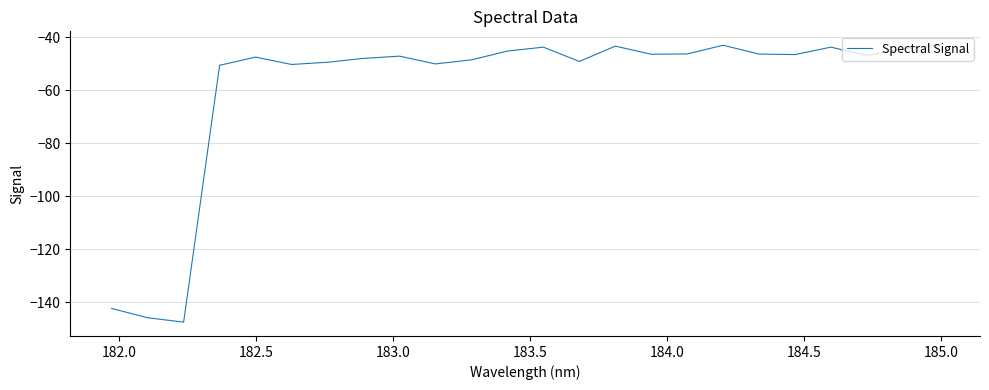

What is the greatest value displayed?

-43.0